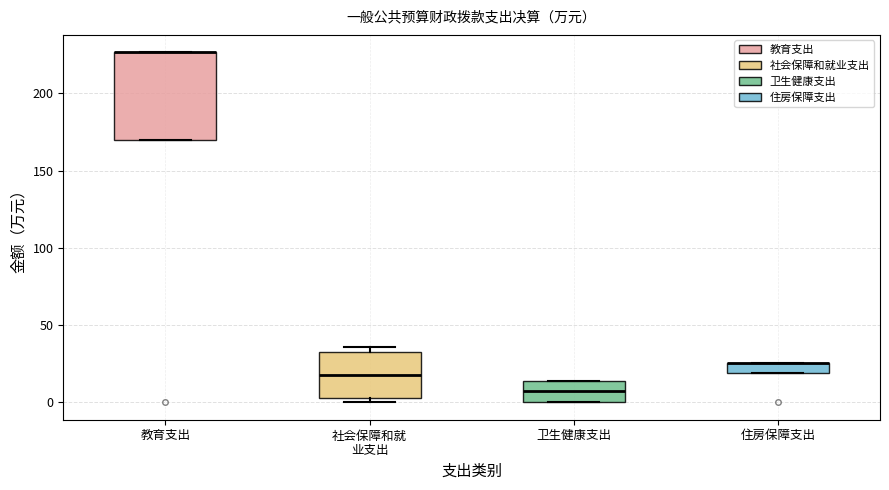

Where is the upper edge of the box for 教育支出 on the y-axis? The values are not printed on the chart, so give them approximately, as read against the axis.

225